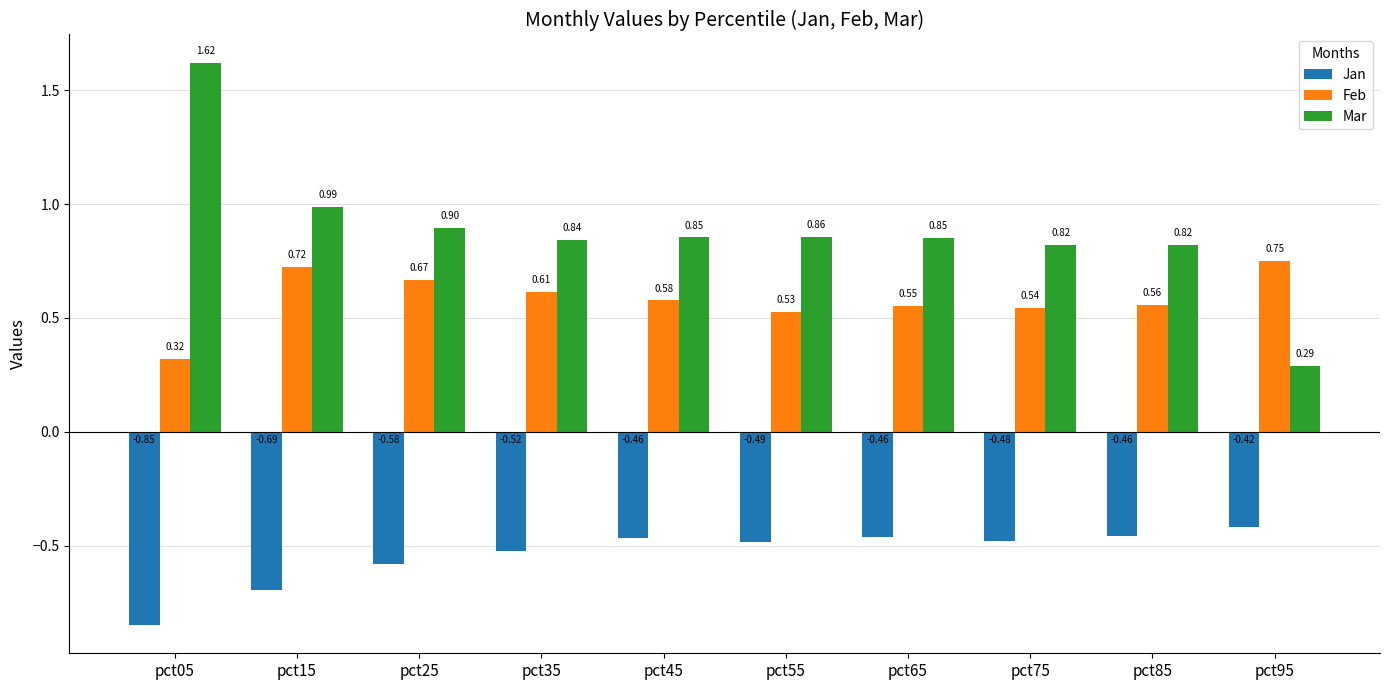

Which series has the largest range (max minus min)?

Mar